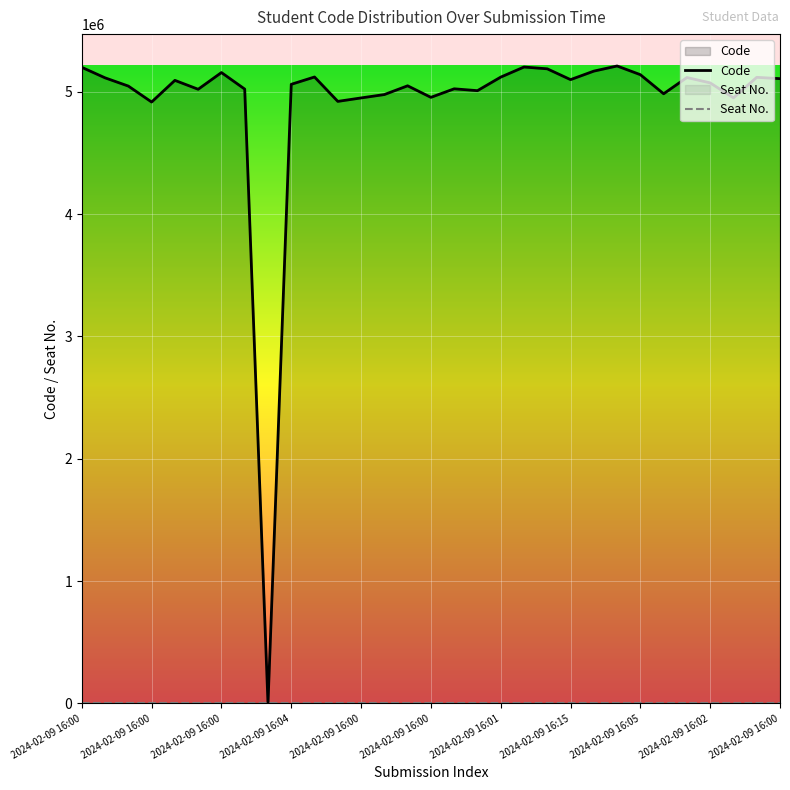

True or false: the data shows 5107625.6 at 2024-02-09 16:00.

True